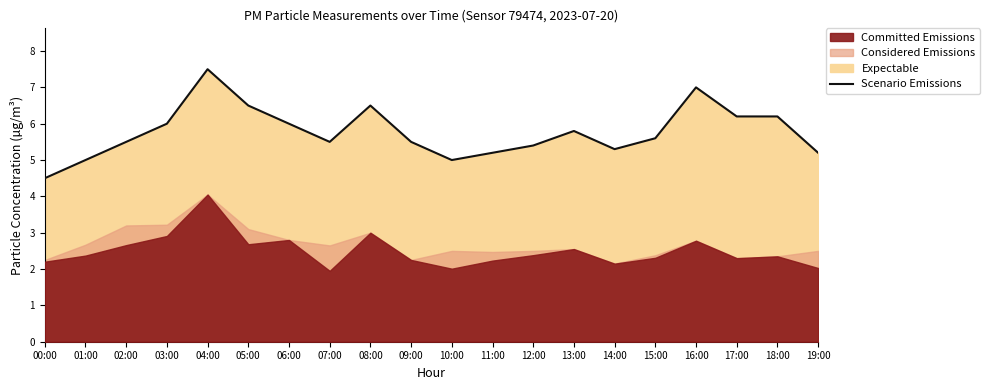

What is the ratio of the value at 09:00 to the value at 07:00?

1.0